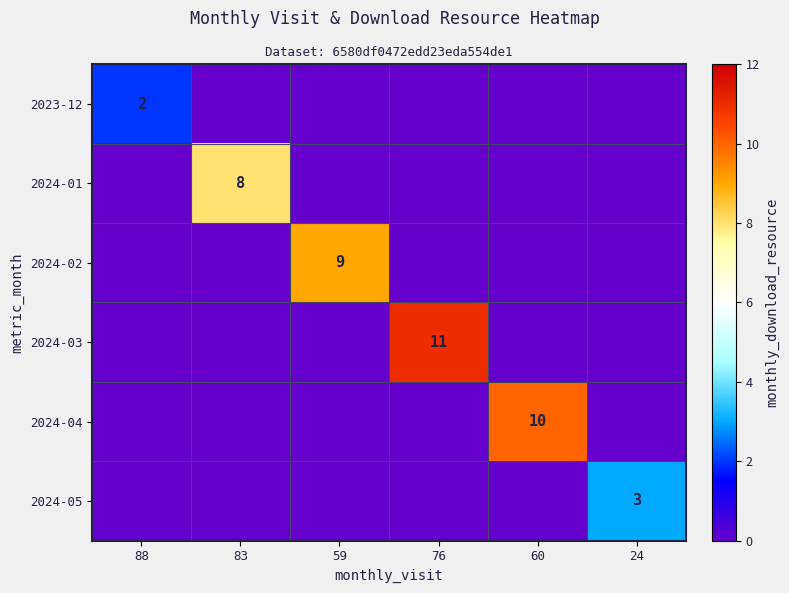

Rank the series by their maximum value, from lowest to highest.

2023-12, 2024-05, 2024-01, 2024-02, 2024-04, 2024-03